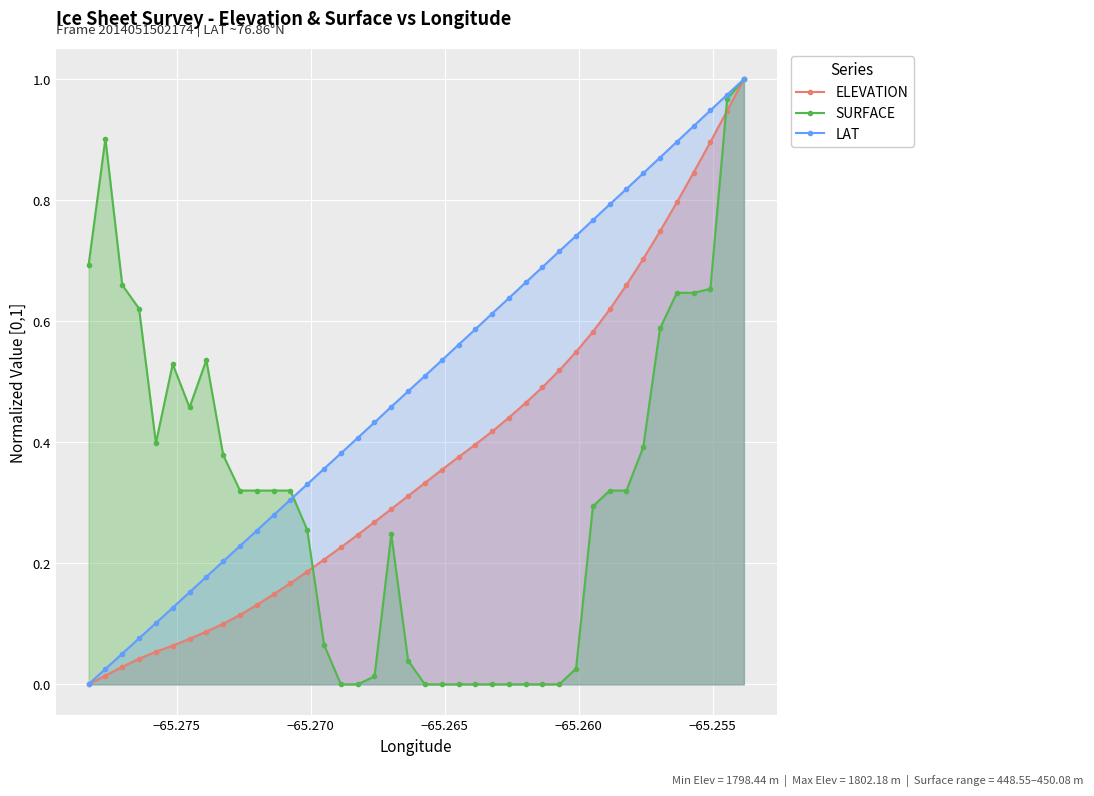

How many intersections are there between SURFACE and ELEVATION?

2